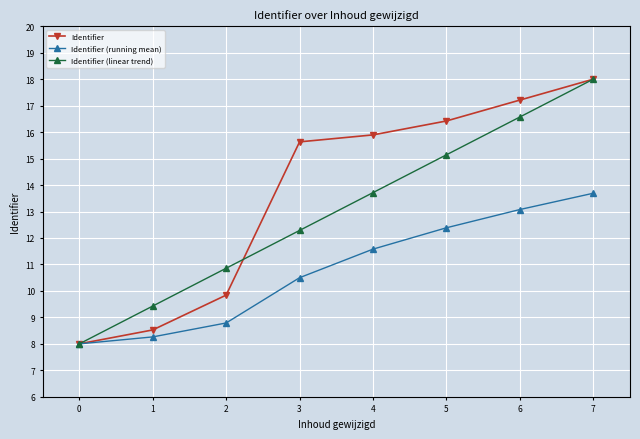

What are all the series names shown in the legend?

Identifier, Identifier (running mean), Identifier (linear trend)